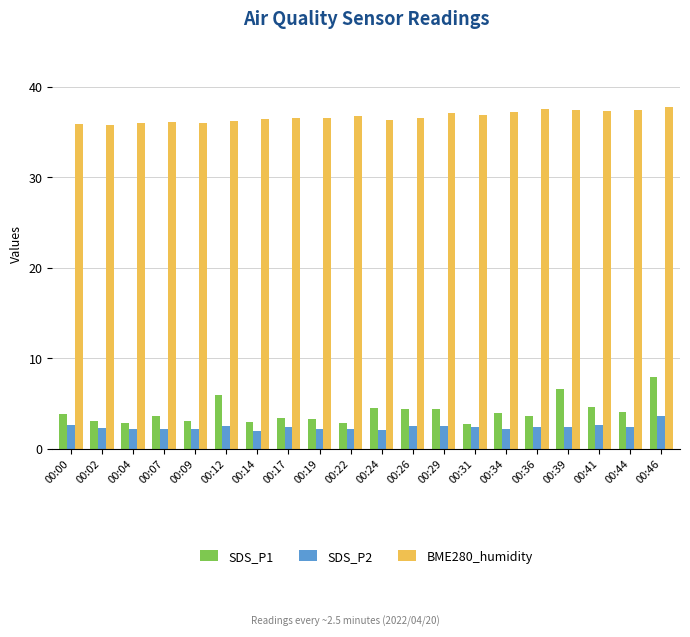

What is the value of the SDS_P1 bar at the 18th from the left?

4.6